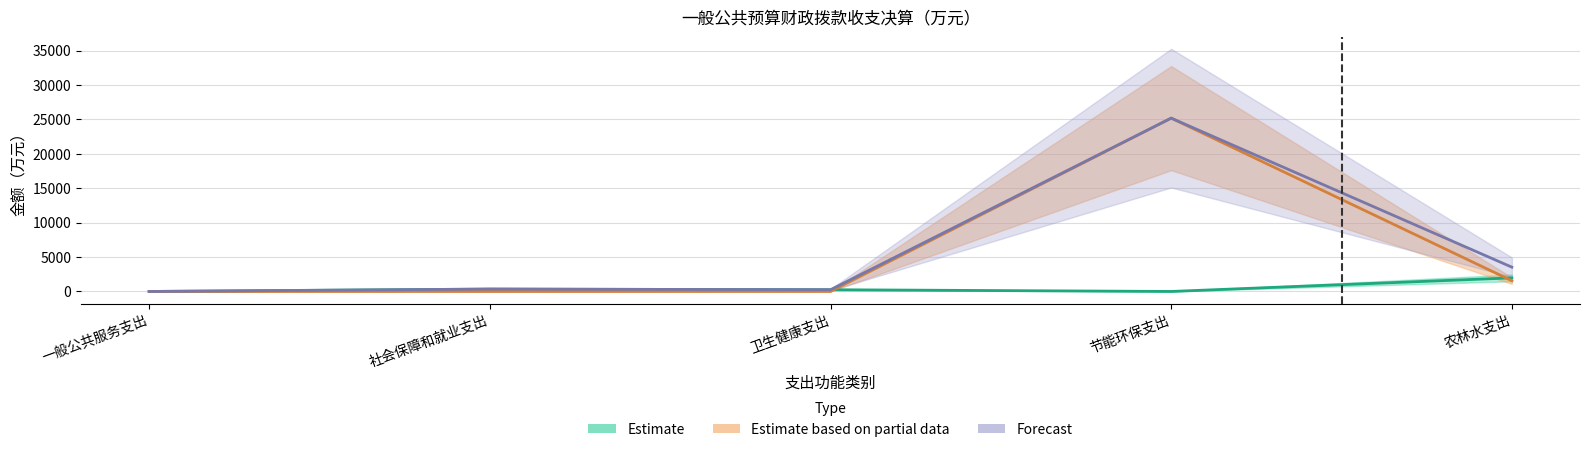

Is this an area chart (filled region under the line)?

No